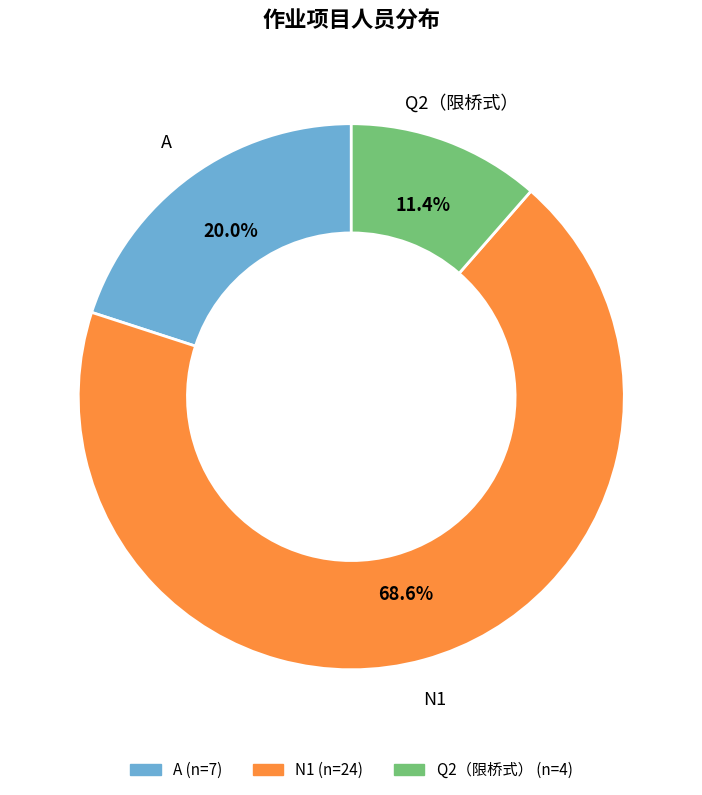

To the nearest percent, what is the difference between the largest and smallest slice percentages?

57%